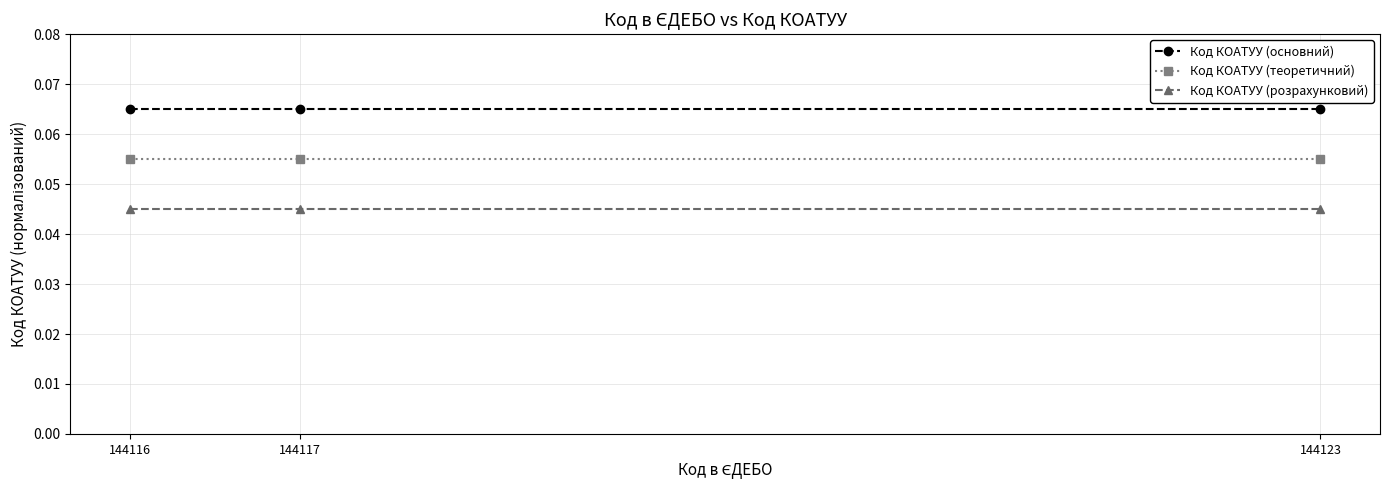

List the series in order of their overall mean, lowest first.

Код КОАТУУ (розрахунковий), Код КОАТУУ (теоретичний), Код КОАТУУ (основний)